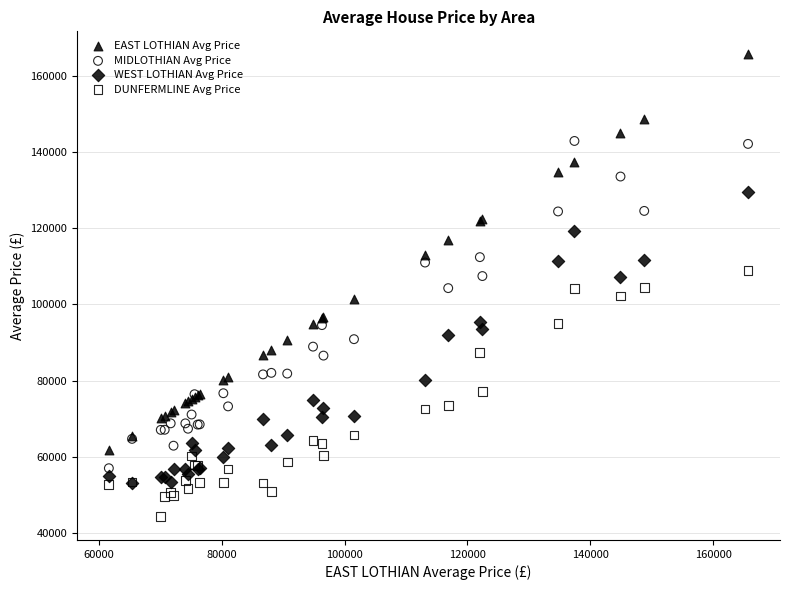

Which series reaches the maximum Y coordinate?

EAST LOTHIAN Avg Price